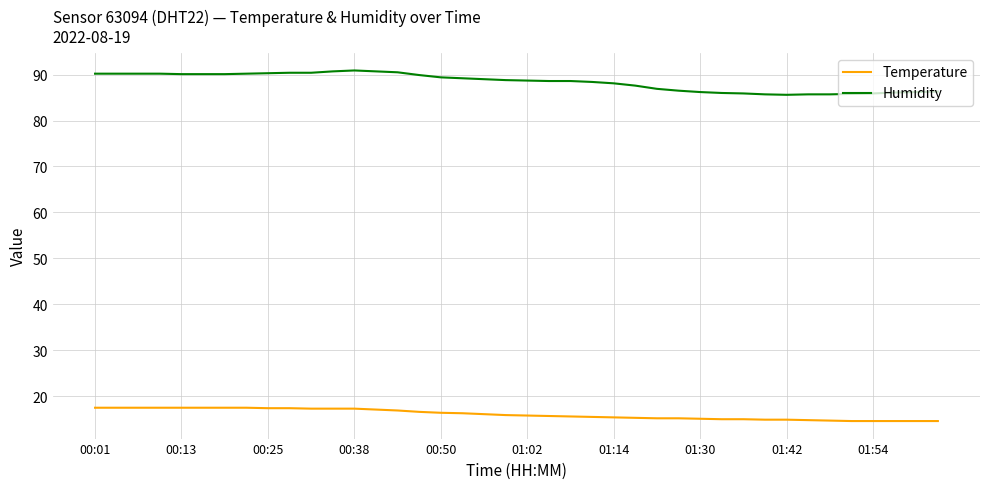

True or false: Temperature and Humidity intersect in this chart.

False